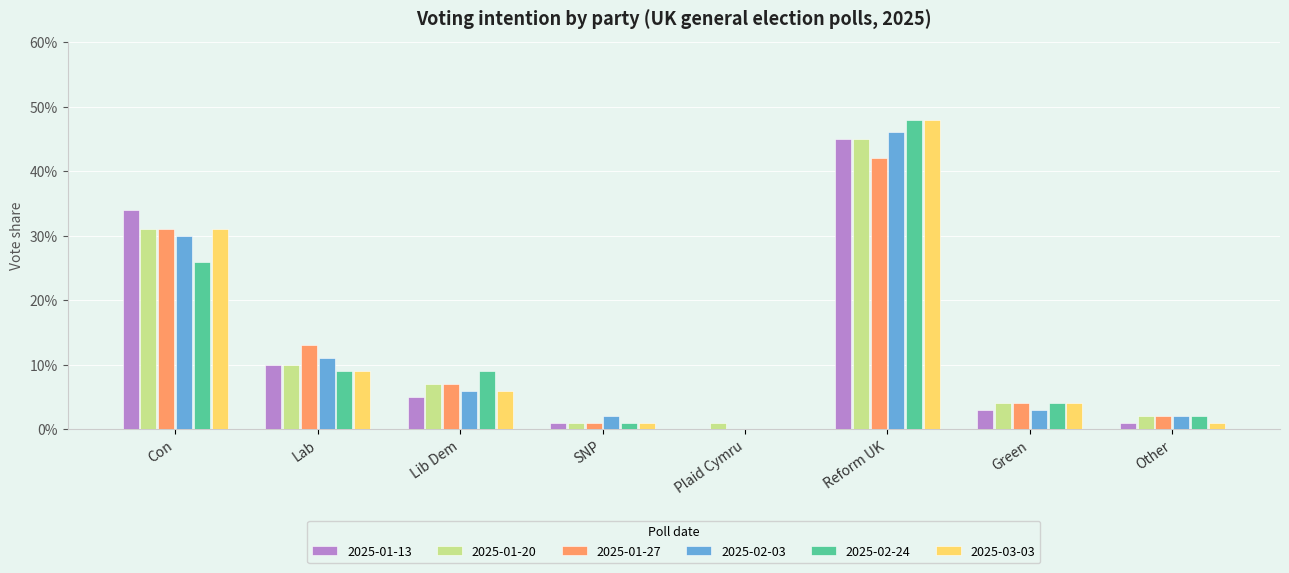

At Lib Dem, list the series in order from largest to smallest.

2025-02-24, 2025-01-20, 2025-01-27, 2025-02-03, 2025-03-03, 2025-01-13